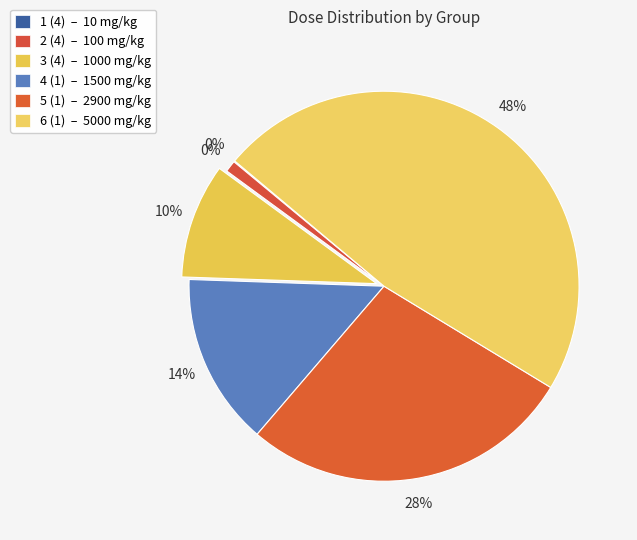

To the nearest percent, what portion does 3 (4) represent?

10%